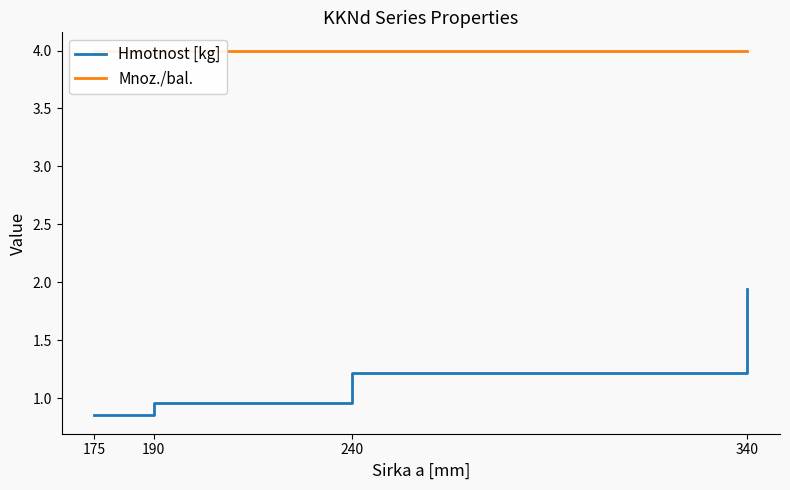

Reading left to right, what are all the values shown in this chart?

Hmotnost [kg]: 175=0.8	190=1.0	240=1.2	340=1.9
Mnoz./bal.: 175=4.0	190=4.0	240=4.0	340=4.0